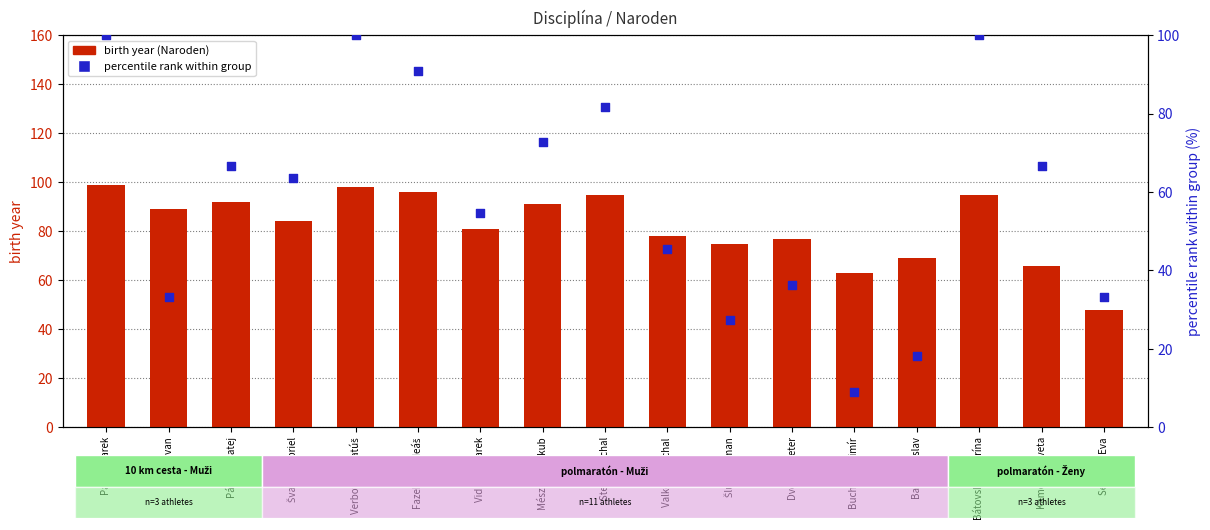

Which series has the largest total across all categories?

birth year (Naroden)